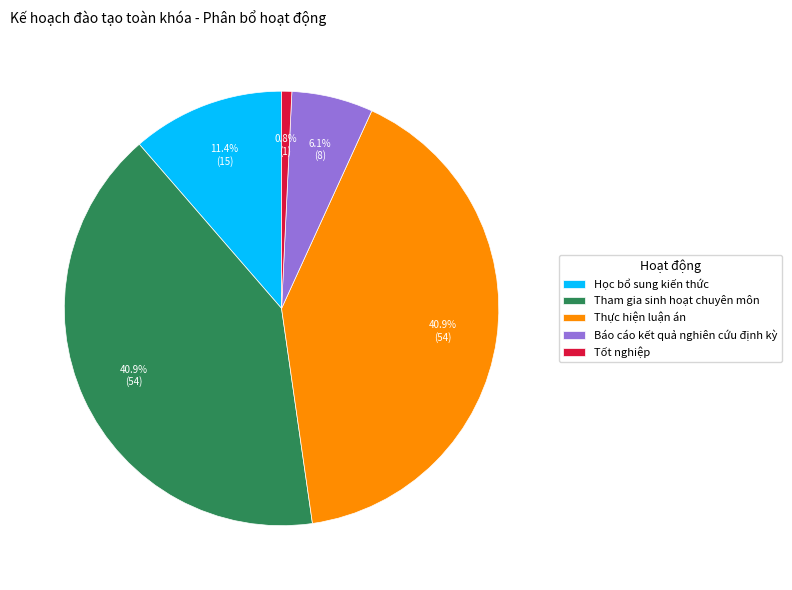

To the nearest percent, what is the difference between the largest and smallest slice percentages?

40%